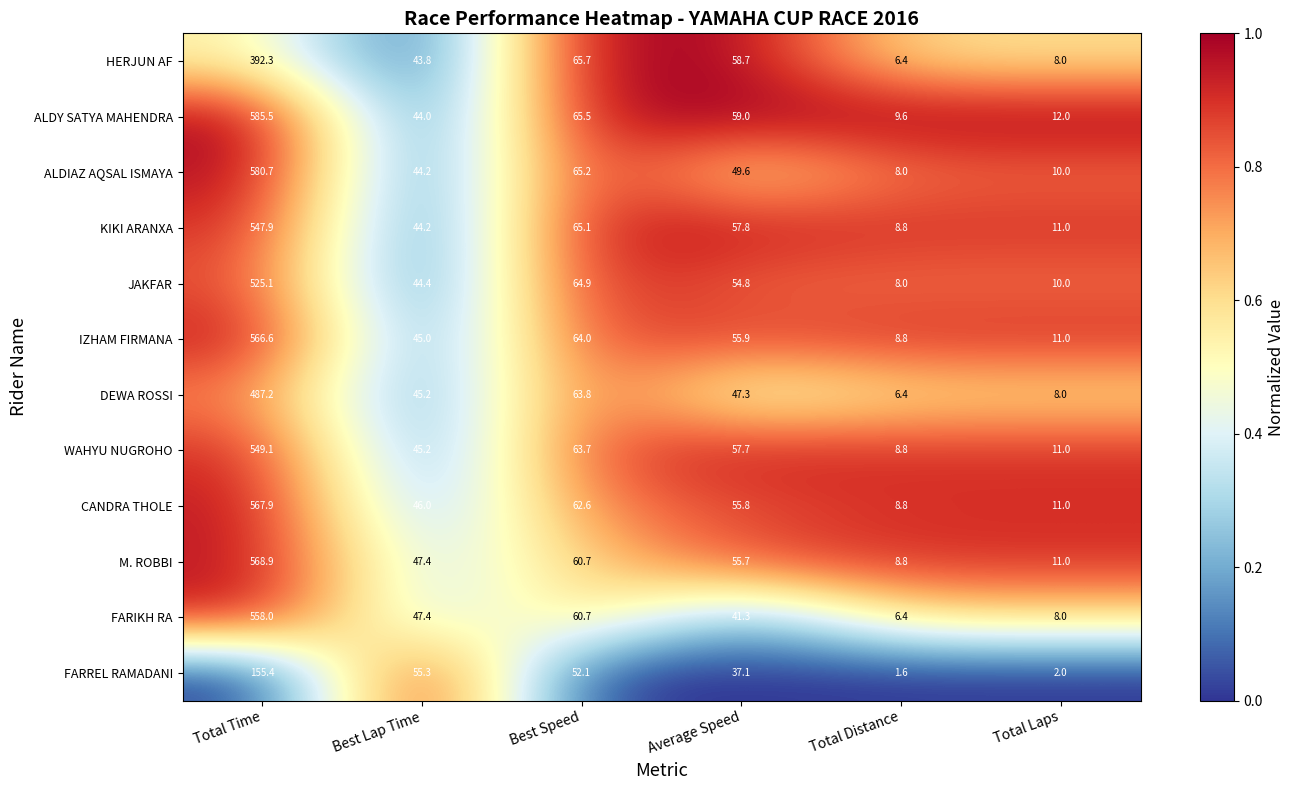

What is the greatest value displayed?

585.5